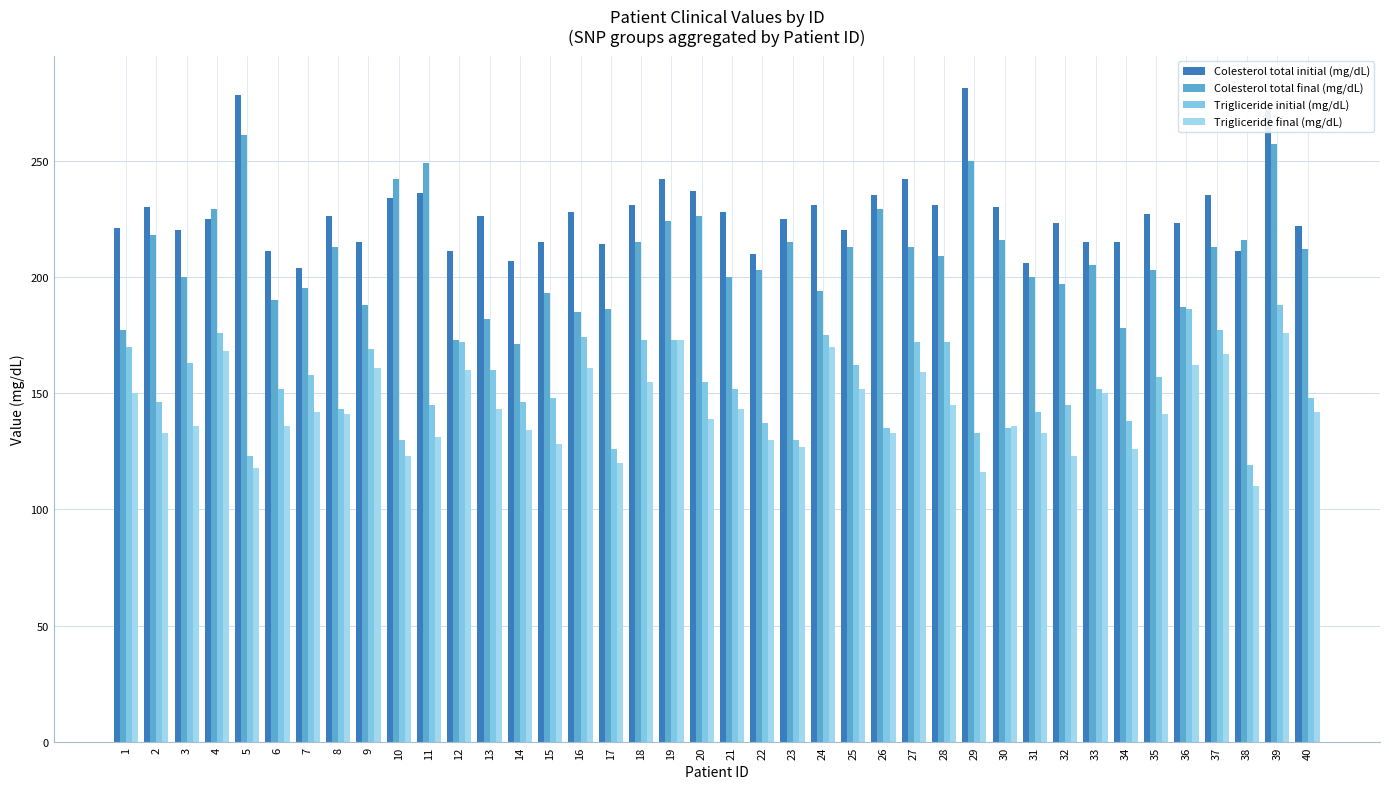

Are the bars horizontal?

No